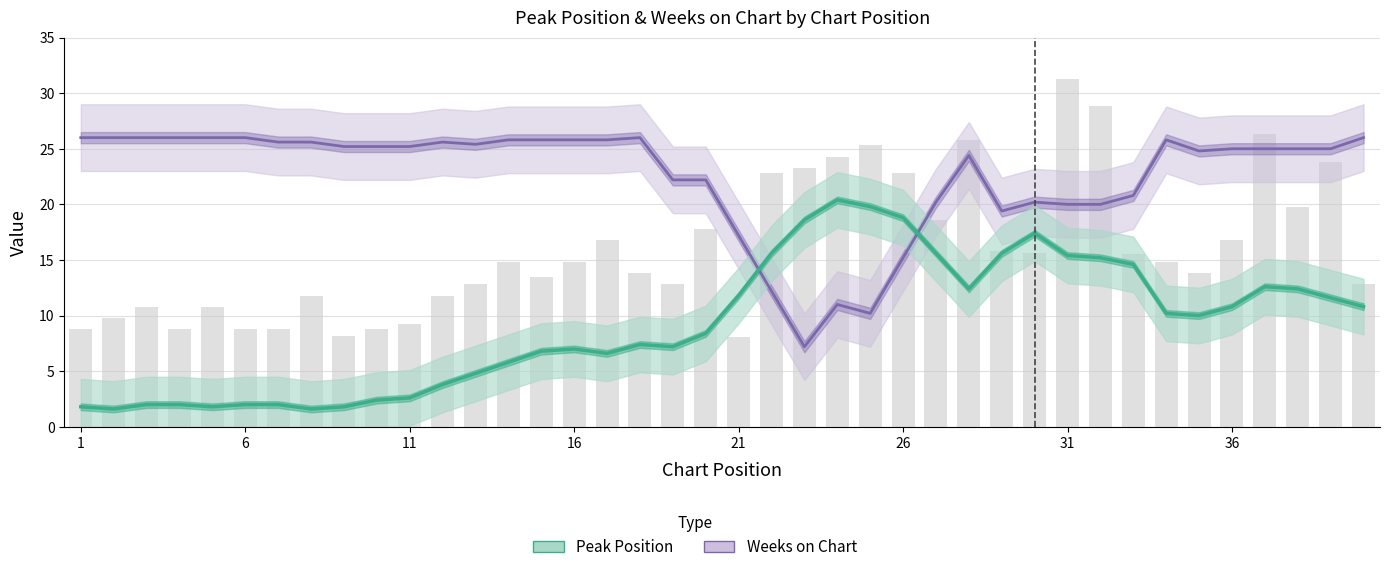

Which series changed the most between 6 and 14?

Peak Position